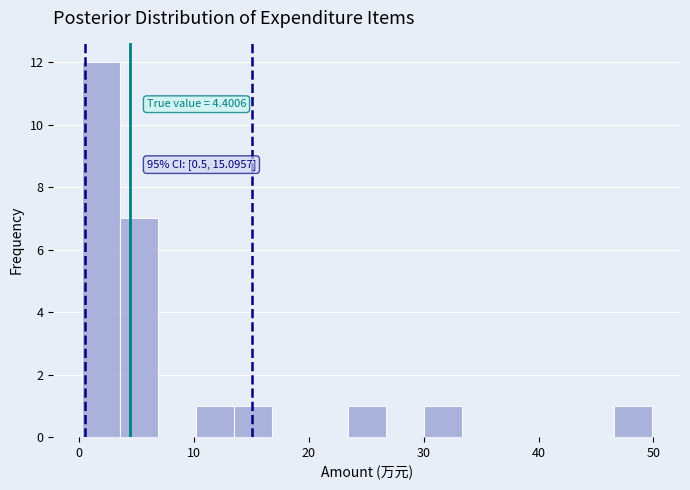

Read against the x-axis, roughly where is the centre of the tallest bar?

2